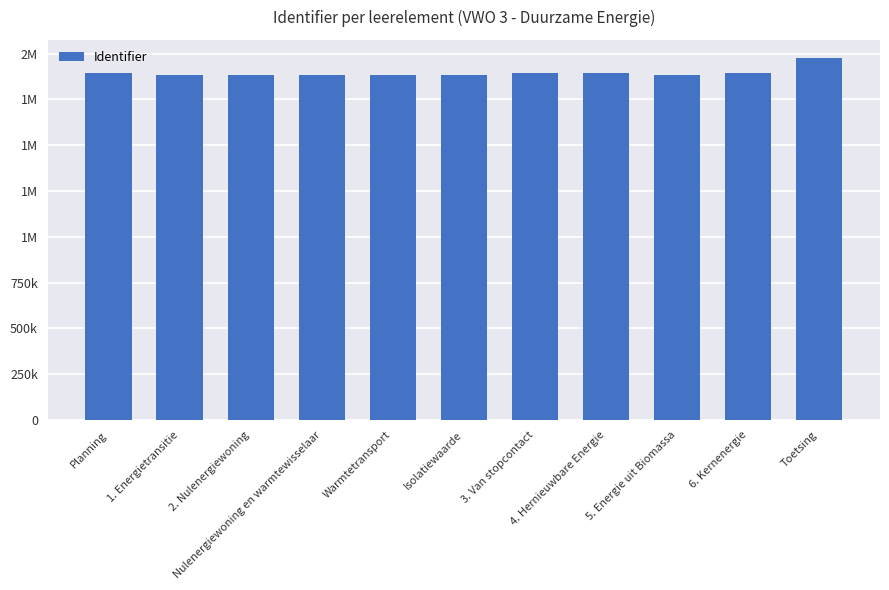

What is the smallest value displayed?

1884715